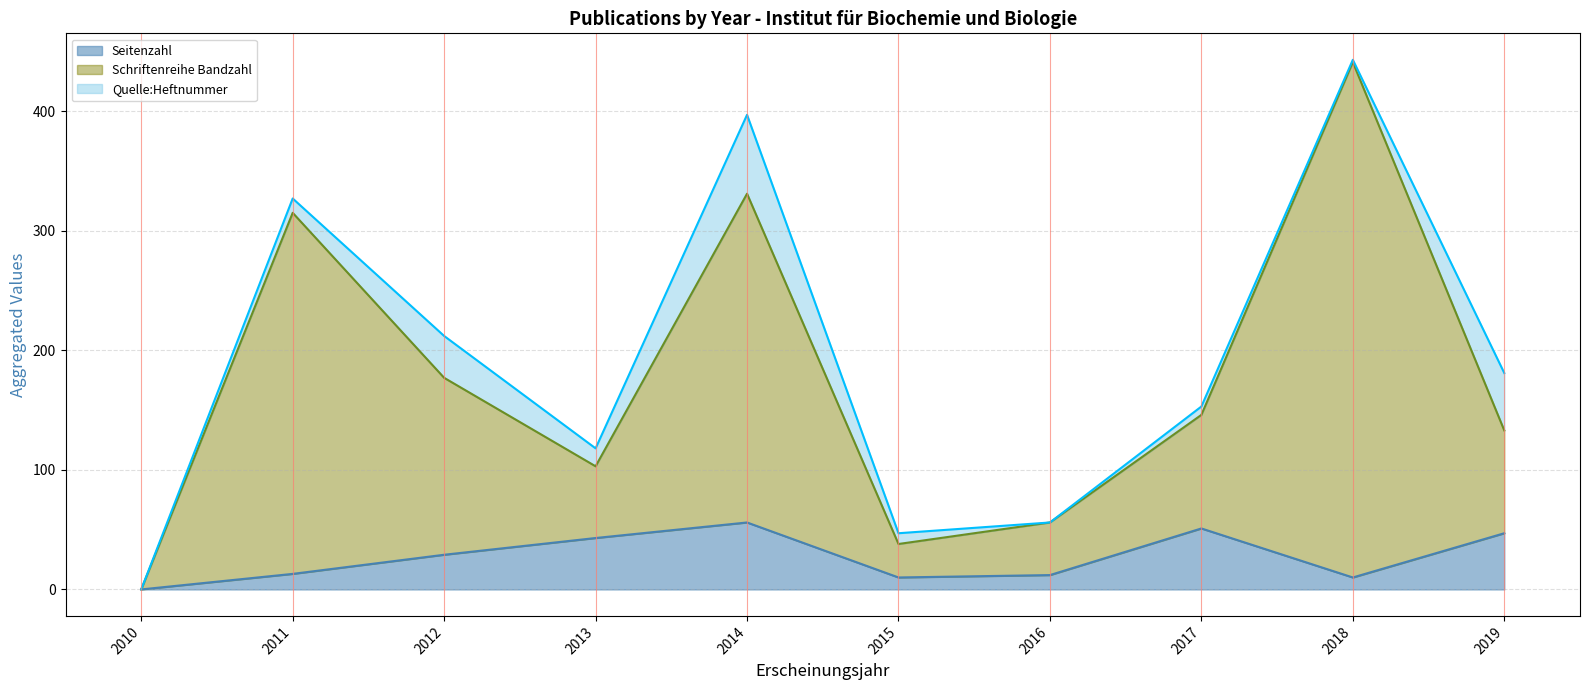

Is it true that Seitenzahl equals 26 at 2014?

False